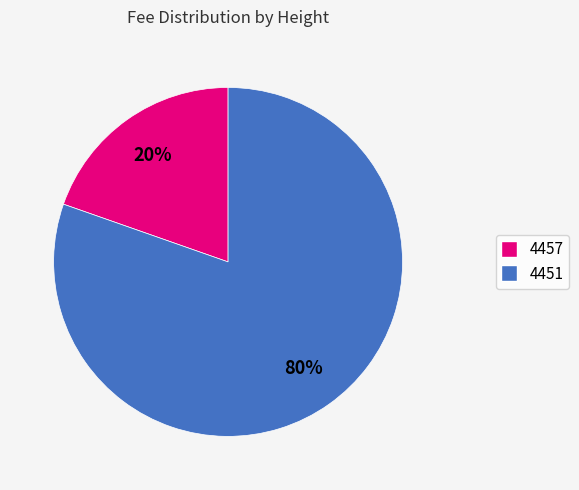

How many segments does this pie chart have?

2